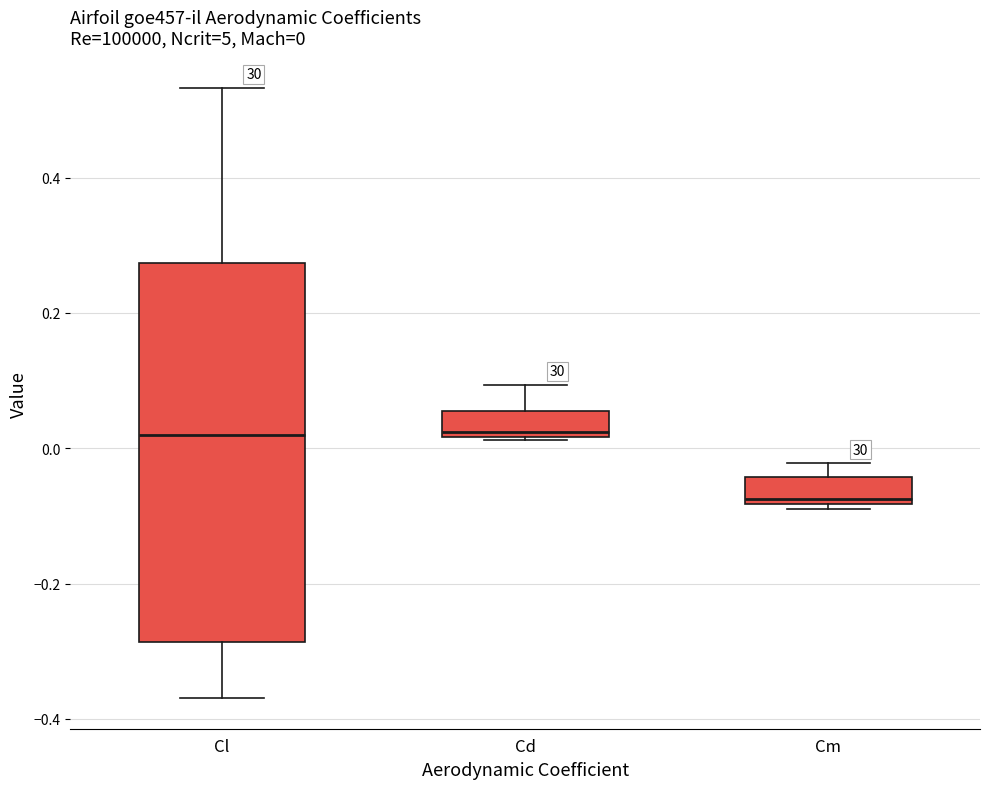

Comparing the boxes themselves (not the whiskers), which one is the tallest?

Cl